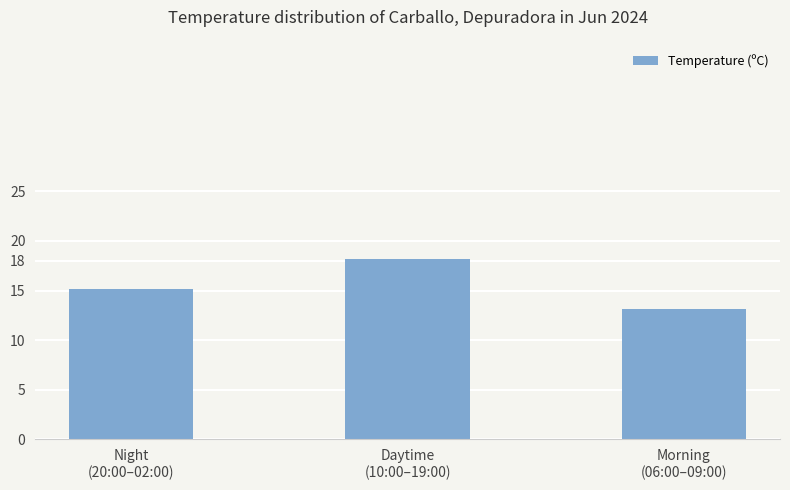

List the labels in order of value, smallest first.

Morning
(06:00–09:00), Night
(20:00–02:00), Daytime
(10:00–19:00)